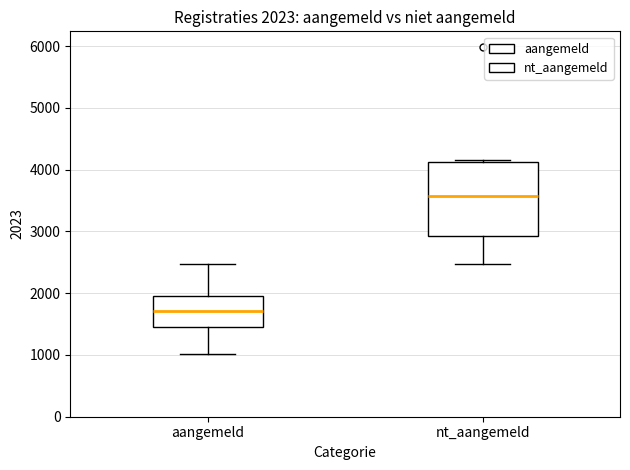

Which box has the lowest median line?

aangemeld